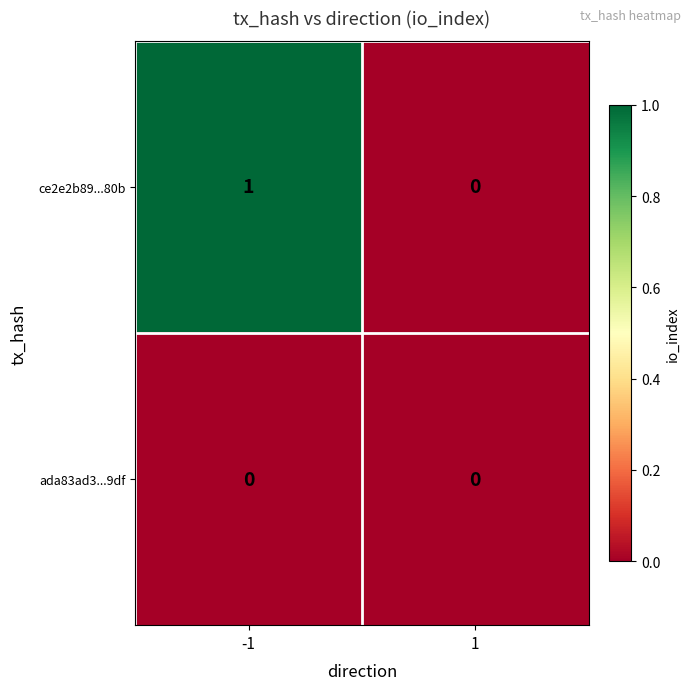

How many values in the ce2e2b89...80b series are below 1?

1